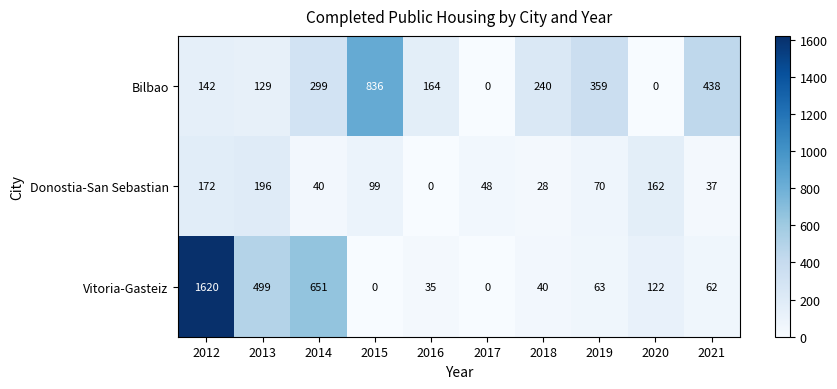

Which series changed the most between 2012 and 2016?

Vitoria-Gasteiz